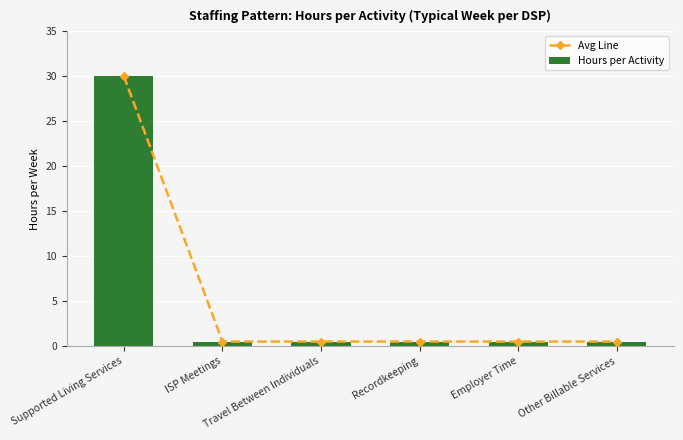

What is the sum of the Avg Line values at Supported Living Services and Employer Time?

30.5